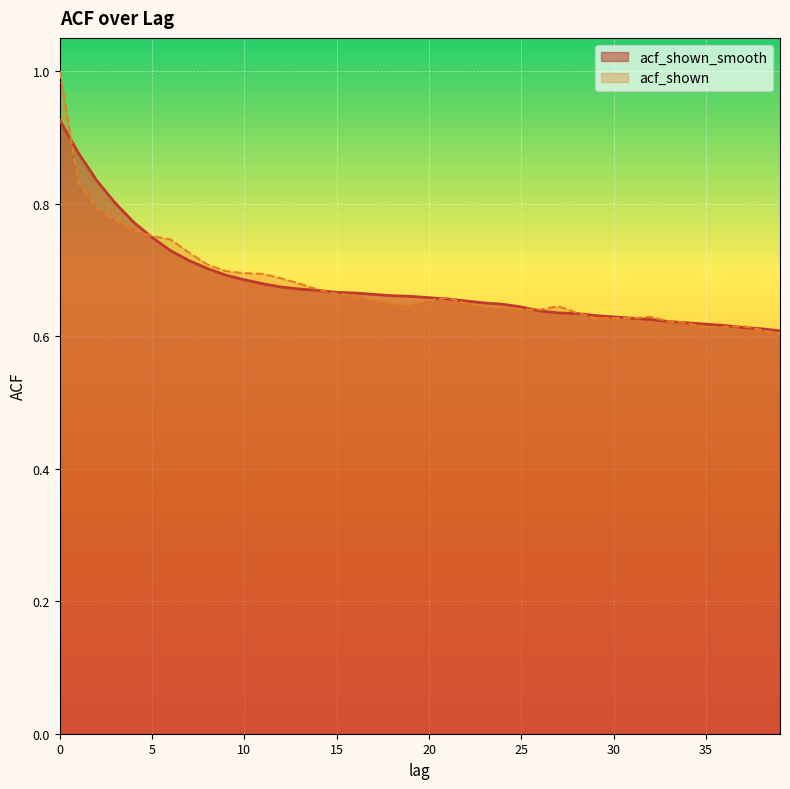

What is the sum of the acf_shown_smooth values at 28 and 11?

1.3